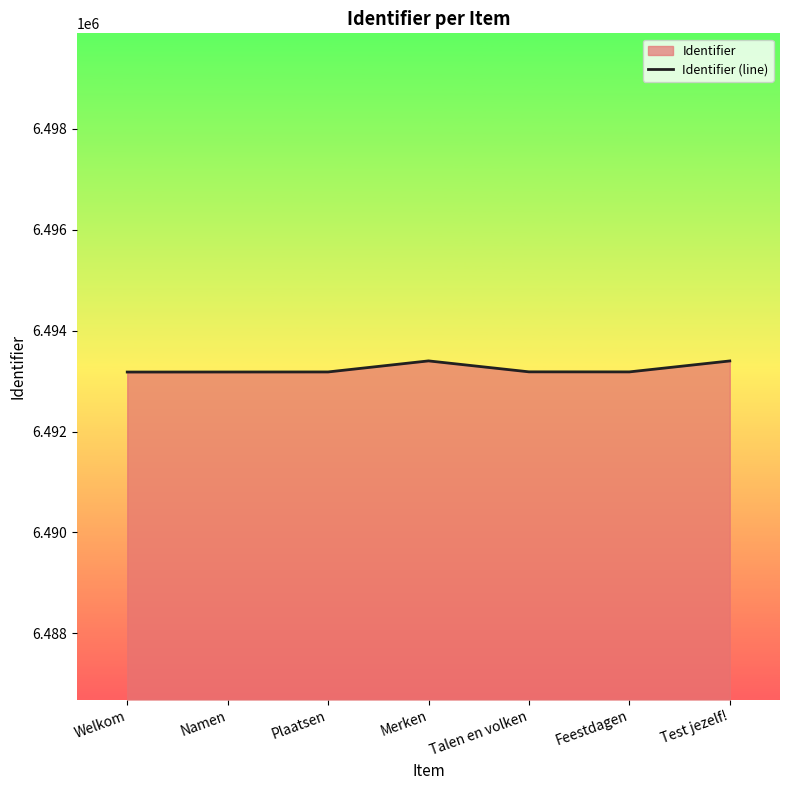

What is the change in value from Talen en volken to Feestdagen?

-1